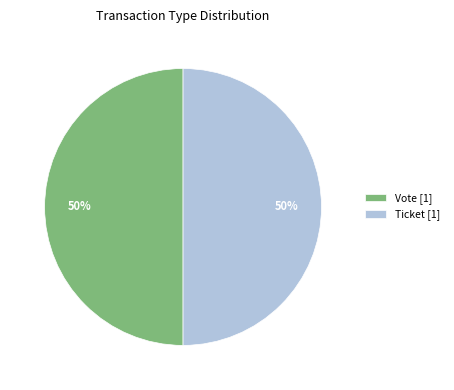

To the nearest percent, what is the difference between the largest and smallest slice percentages?

0%